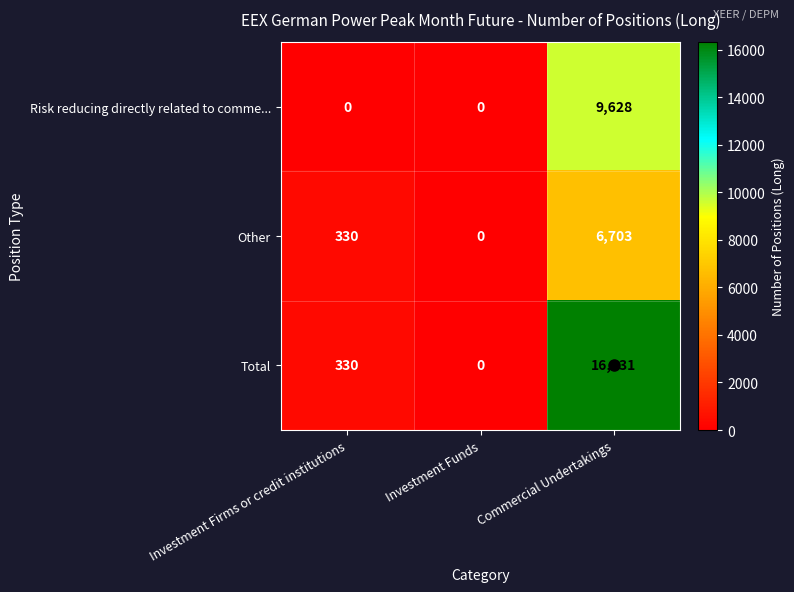

At which category does the chart reach its peak across all series?

Commercial Undertakings